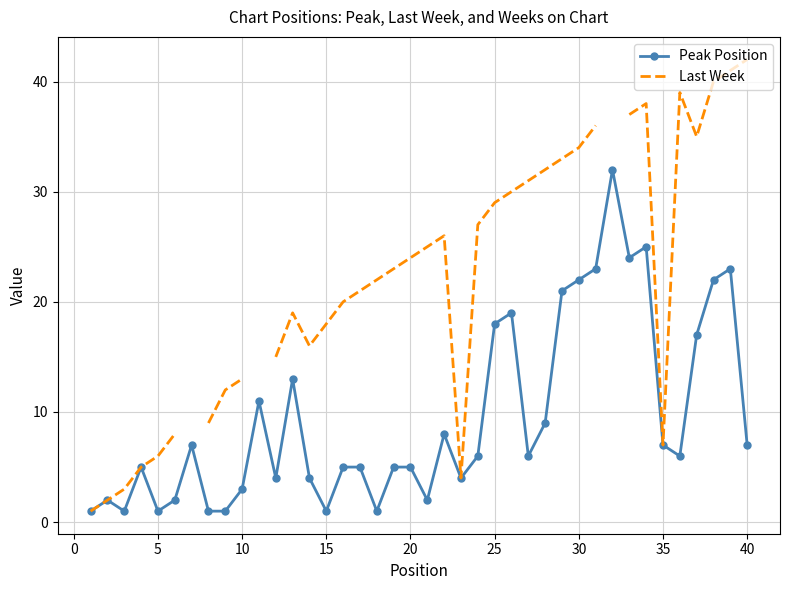

True or false: Peak Position has more than 2 points higher than both neighbors.

True